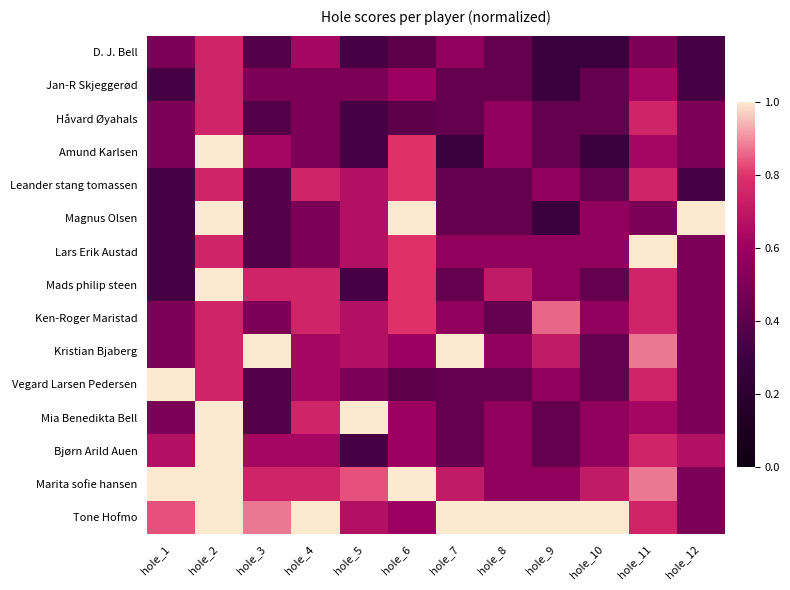

Reading right to left, transcribe all the data shown in this chart.

D. J. Bell: hole_12=0.3	hole_11=0.5	hole_10=0.3	hole_9=0.3	hole_8=0.4	hole_7=0.6	hole_6=0.4	hole_5=0.3	hole_4=0.6	hole_3=0.4	hole_2=0.8	hole_1=0.5
Jan-R Skjeggerød: hole_12=0.3	hole_11=0.6	hole_10=0.4	hole_9=0.3	hole_8=0.4	hole_7=0.4	hole_6=0.6	hole_5=0.5	hole_4=0.5	hole_3=0.5	hole_2=0.8	hole_1=0.3
Håvard Øyahals: hole_12=0.5	hole_11=0.8	hole_10=0.4	hole_9=0.4	hole_8=0.6	hole_7=0.4	hole_6=0.4	hole_5=0.3	hole_4=0.5	hole_3=0.4	hole_2=0.8	hole_1=0.5
Amund Karlsen: hole_12=0.5	hole_11=0.6	hole_10=0.3	hole_9=0.4	hole_8=0.6	hole_7=0.3	hole_6=0.8	hole_5=0.3	hole_4=0.5	hole_3=0.6	hole_2=1.0	hole_1=0.5
Leander stang tomassen: hole_12=0.3	hole_11=0.8	hole_10=0.4	hole_9=0.6	hole_8=0.4	hole_7=0.4	hole_6=0.8	hole_5=0.7	hole_4=0.8	hole_3=0.4	hole_2=0.8	hole_1=0.3
Magnus Olsen: hole_12=1.0	hole_11=0.5	hole_10=0.6	hole_9=0.3	hole_8=0.4	hole_7=0.4	hole_6=1.0	hole_5=0.7	hole_4=0.5	hole_3=0.4	hole_2=1.0	hole_1=0.3
Lars Erik Austad: hole_12=0.5	hole_11=1.0	hole_10=0.6	hole_9=0.6	hole_8=0.6	hole_7=0.6	hole_6=0.8	hole_5=0.7	hole_4=0.5	hole_3=0.4	hole_2=0.8	hole_1=0.3
Mads philip steen: hole_12=0.5	hole_11=0.8	hole_10=0.4	hole_9=0.6	hole_8=0.7	hole_7=0.4	hole_6=0.8	hole_5=0.3	hole_4=0.8	hole_3=0.8	hole_2=1.0	hole_1=0.3
Ken-Roger Maristad: hole_12=0.5	hole_11=0.8	hole_10=0.6	hole_9=0.9	hole_8=0.4	hole_7=0.6	hole_6=0.8	hole_5=0.7	hole_4=0.8	hole_3=0.5	hole_2=0.8	hole_1=0.5
Kristian Bjaberg: hole_12=0.5	hole_11=0.9	hole_10=0.4	hole_9=0.7	hole_8=0.6	hole_7=1.0	hole_6=0.6	hole_5=0.7	hole_4=0.6	hole_3=1.0	hole_2=0.8	hole_1=0.5
Vegard Larsen Pedersen: hole_12=0.5	hole_11=0.8	hole_10=0.4	hole_9=0.6	hole_8=0.4	hole_7=0.4	hole_6=0.4	hole_5=0.5	hole_4=0.6	hole_3=0.4	hole_2=0.8	hole_1=1.0
Mia Benedikta Bell: hole_12=0.5	hole_11=0.6	hole_10=0.6	hole_9=0.4	hole_8=0.6	hole_7=0.4	hole_6=0.6	hole_5=1.0	hole_4=0.8	hole_3=0.4	hole_2=1.0	hole_1=0.5
Bjørn Arild Auen: hole_12=0.7	hole_11=0.8	hole_10=0.6	hole_9=0.4	hole_8=0.6	hole_7=0.4	hole_6=0.6	hole_5=0.3	hole_4=0.6	hole_3=0.6	hole_2=1.0	hole_1=0.7
Marita sofie hansen: hole_12=0.5	hole_11=0.9	hole_10=0.7	hole_9=0.6	hole_8=0.6	hole_7=0.7	hole_6=1.0	hole_5=0.8	hole_4=0.8	hole_3=0.8	hole_2=1.0	hole_1=1.0
Tone Hofmo: hole_12=0.5	hole_11=0.8	hole_10=1.0	hole_9=1.0	hole_8=1.0	hole_7=1.0	hole_6=0.6	hole_5=0.7	hole_4=1.0	hole_3=0.9	hole_2=1.0	hole_1=0.8